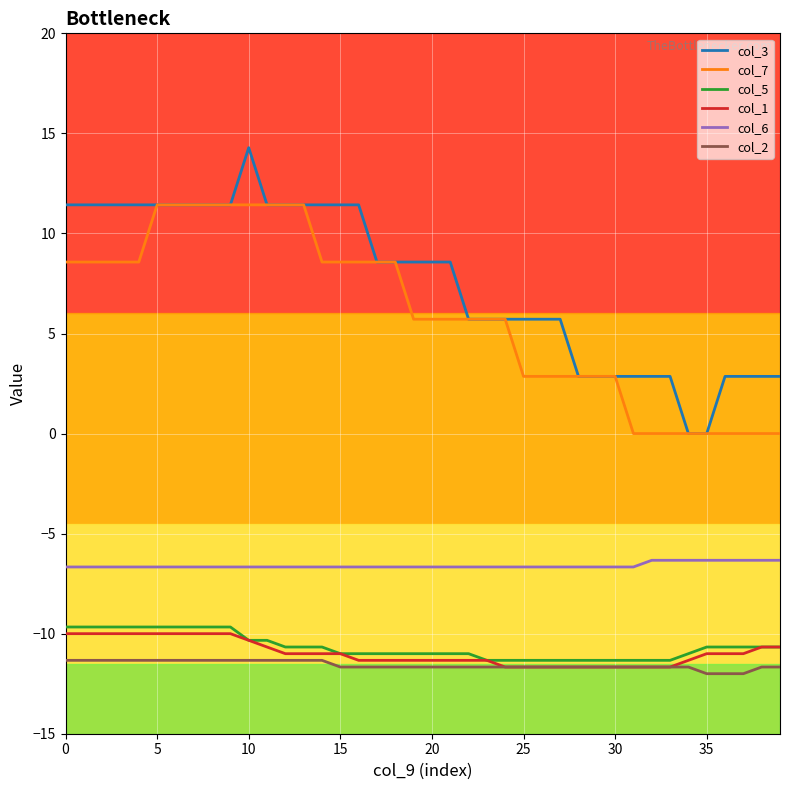

Which series has the widest spread of values?

col_3